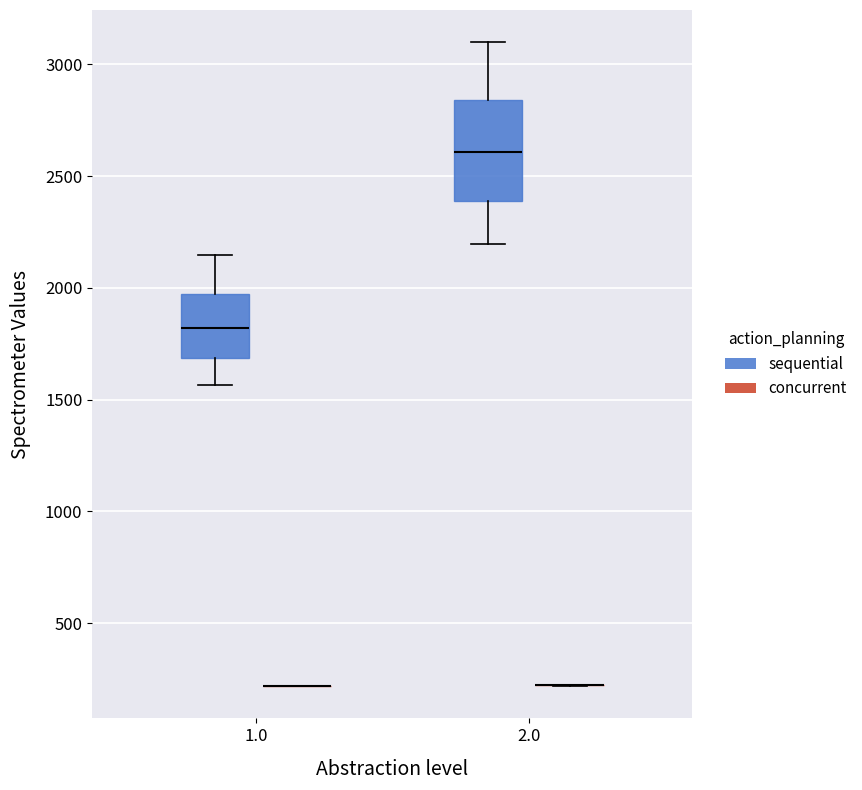

Reading left to right, read every box against the y-axis: the position of its median line, the range the box covers, and the ends of its whiskers. The values are not printed on the chart, so give them approximately, as read against the axis.

1.0 (sequential): median 1800, box 1700 to 1950, whiskers 1550 to 2150
1.0 (concurrent): box collapsed to a line at 200, whiskers 200 to 200
2.0 (sequential): median 2600, box 2400 to 2850, whiskers 2200 to 3100
2.0 (concurrent): box collapsed to a line at 200, whiskers 200 to 200